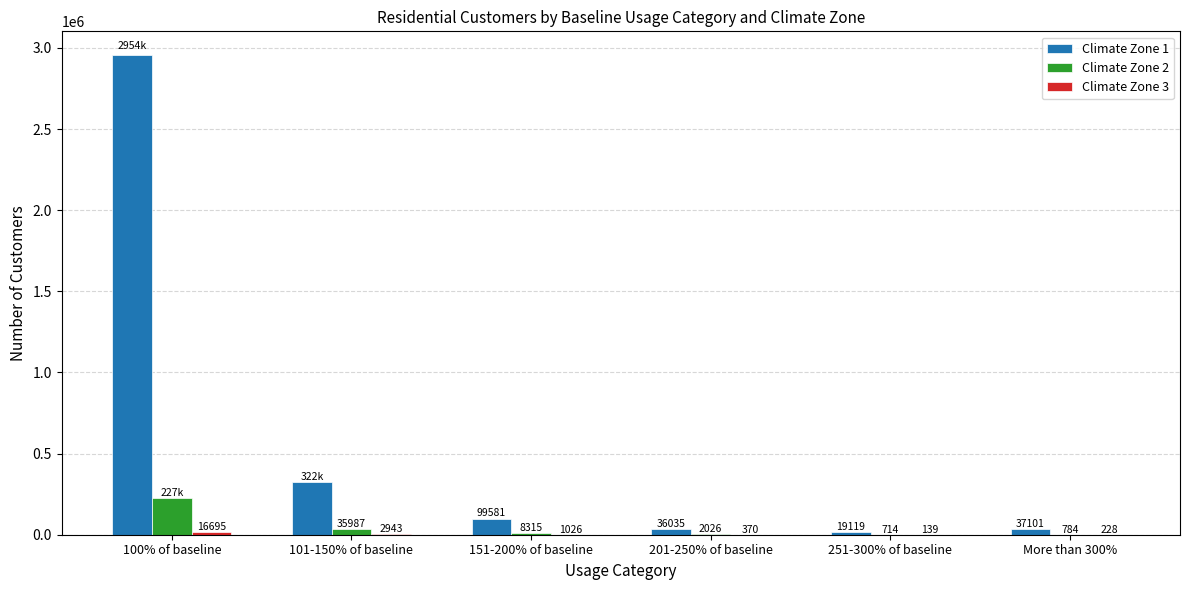

What is the total value across all series at More than 300%?

38113